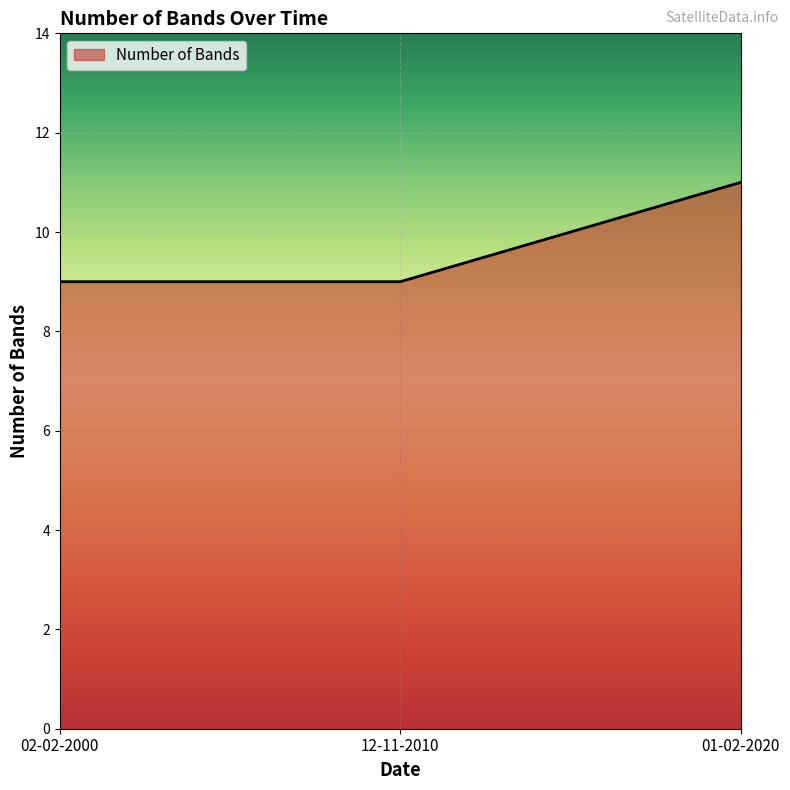

What is the minimum value shown in the chart?

9